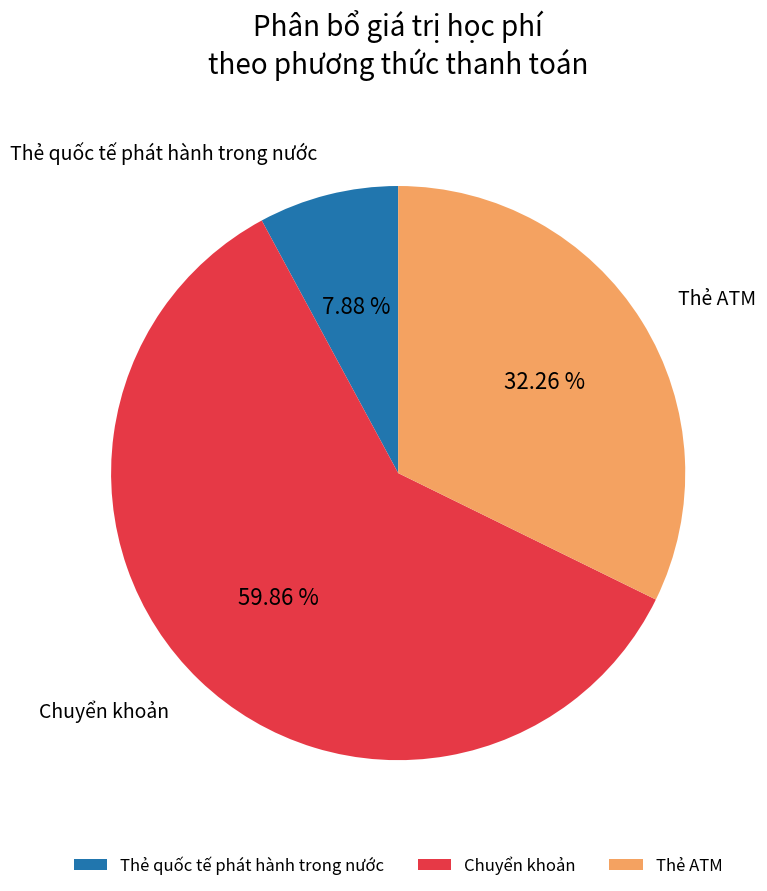

What is the majority slice?

Chuyển khoản